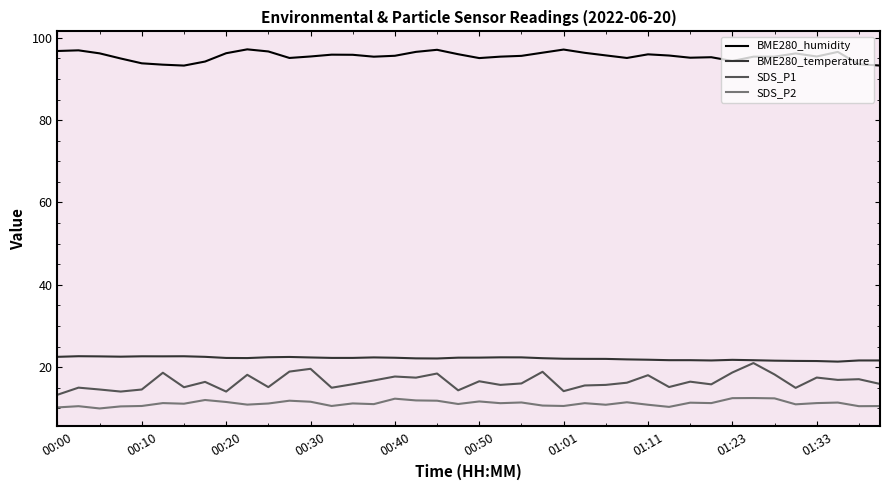

What is the maximum value for BME280_temperature?

22.7